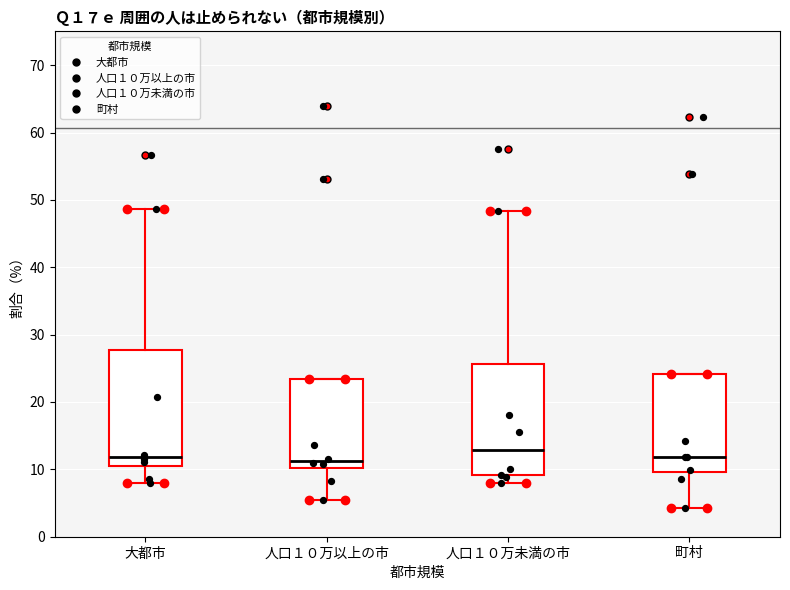

Where is the upper edge of the box for 町村 on the y-axis? The values are not printed on the chart, so give them approximately, as read against the axis.

24